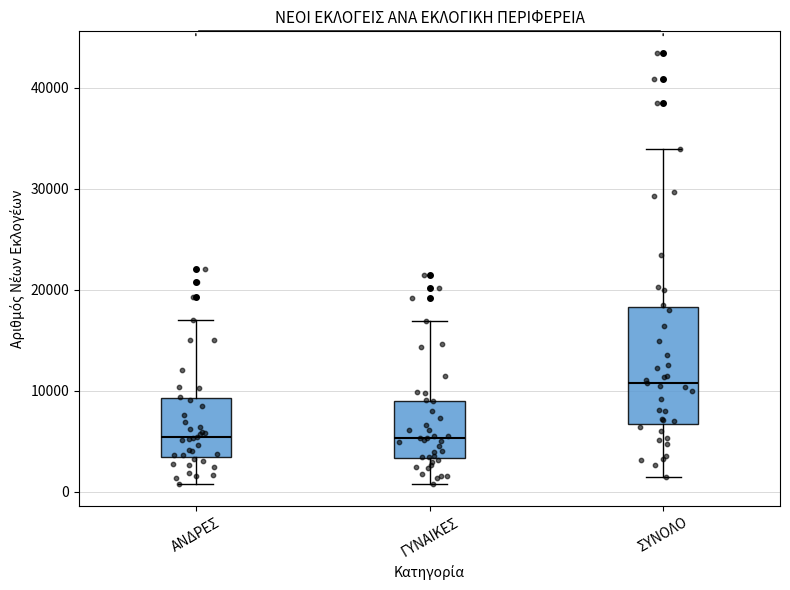

Reading left to right, read every box against the y-axis: the position of its median line, the range the box covers, and the ends of its whiskers. The values are not printed on the chart, so give them approximately, as read against the axis.

ΑΝΔΡΕΣ: median 5000, box 3000 to 9000, whiskers 1000 to 17000
ΓΥΝΑΙΚΕΣ: median 5000, box 3000 to 9000, whiskers 1000 to 17000
ΣΥΝΟΛΟ: median 11000, box 7000 to 18000, whiskers 1000 to 34000